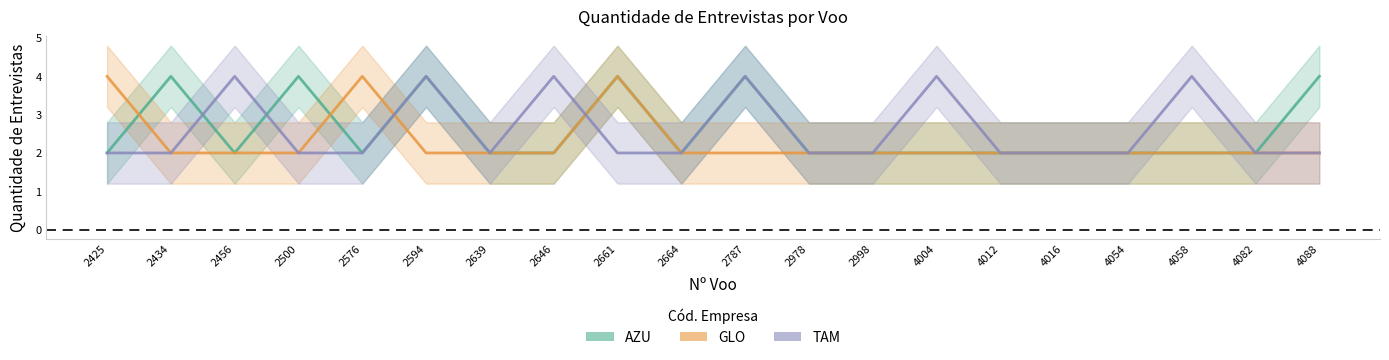

How many distinct data groups are displayed?

3